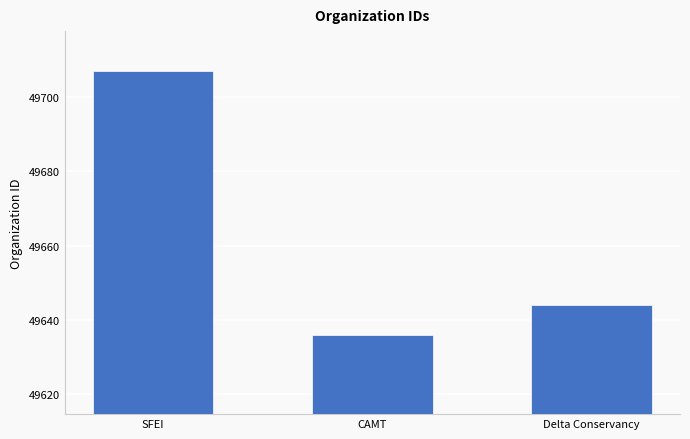

Reading left to right, extract all data points from this chart.

49707	49636	49644